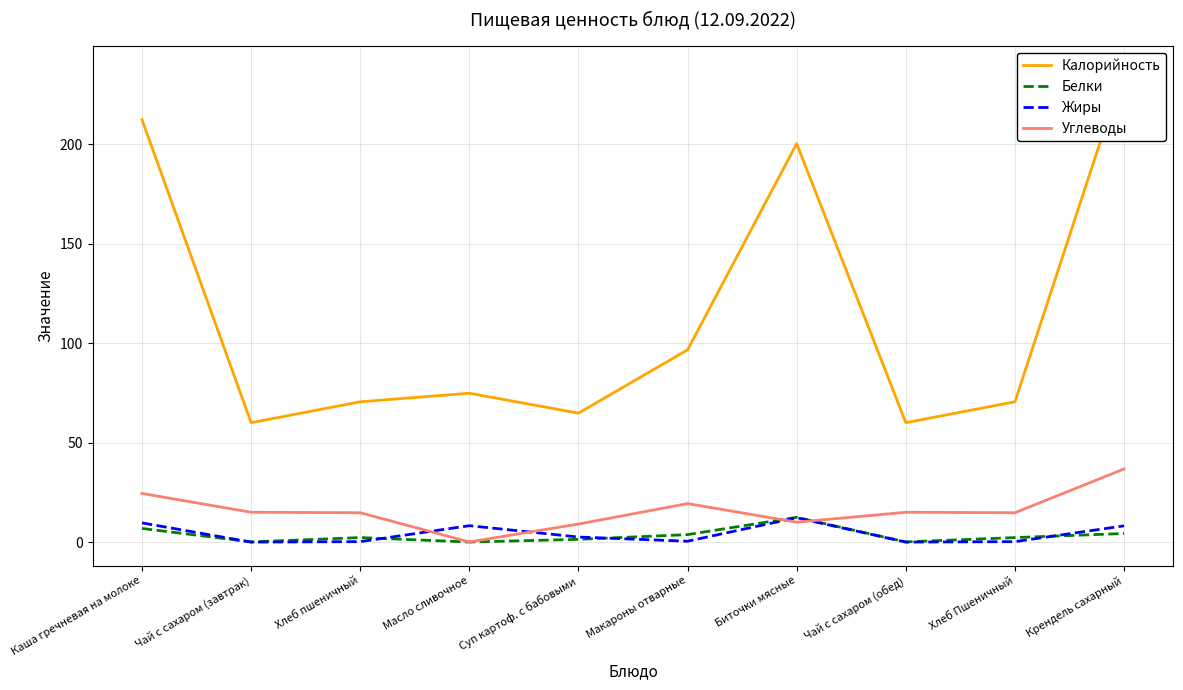

True or false: Жиры has more than 2 interior local peaks.

False